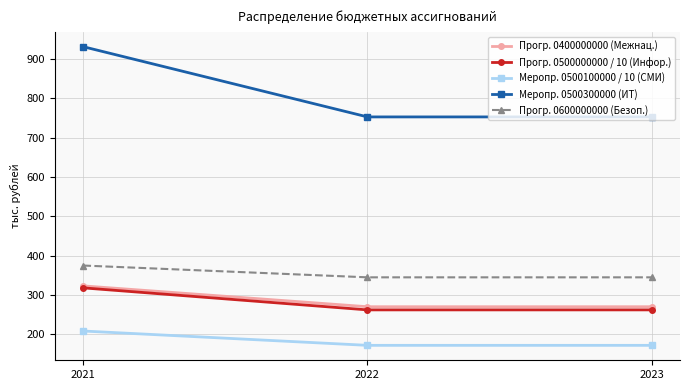

What is the sum of all Прогр. 0400000000 (Межнац.) values?

863.6